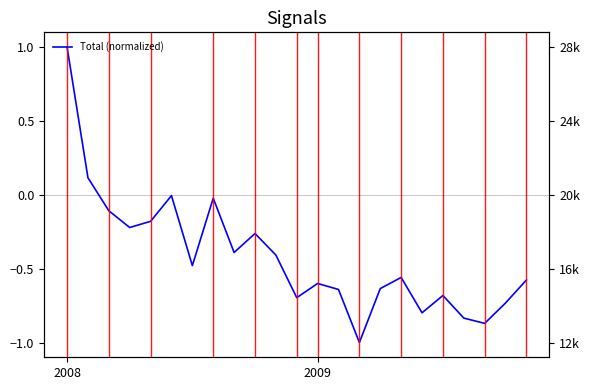

How many points are higher than both their immediate neighbors (excluding endpoints)?

6